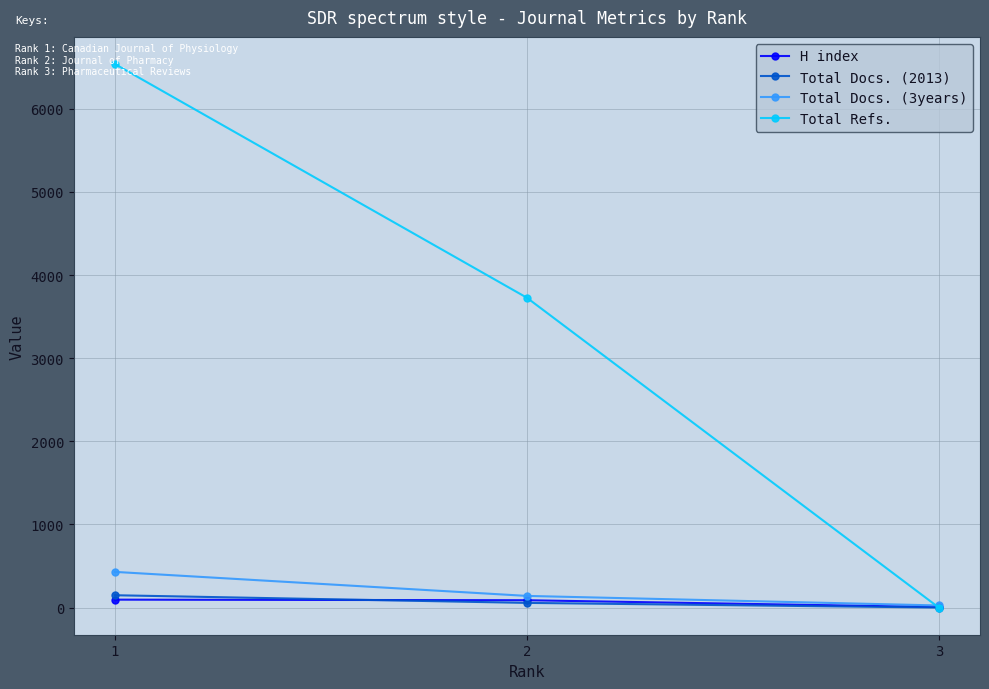

How many lines are shown in the chart?

4